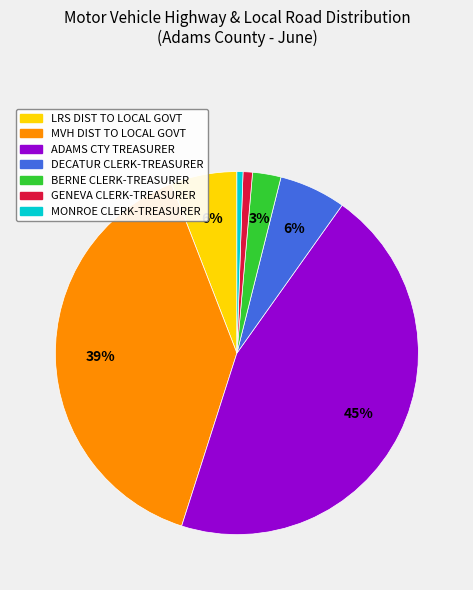

To the nearest percent, what is the difference between the LRS DIST TO LOCAL GOVT and BERNE CLERK-TREASURER slice percentages?

3%